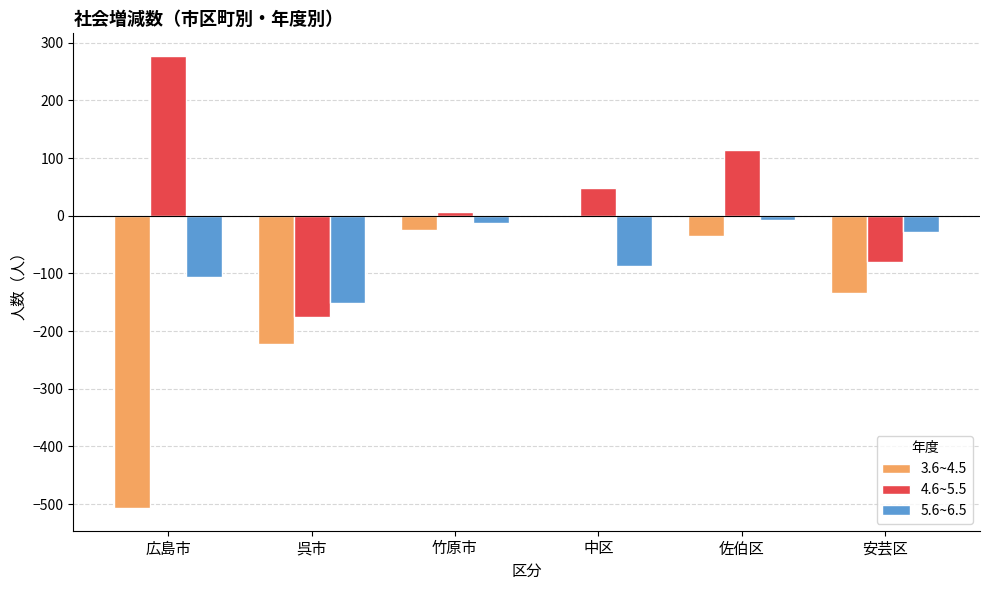

The 4.6~5.5 series shows 376 at 広島市. True or false?

False